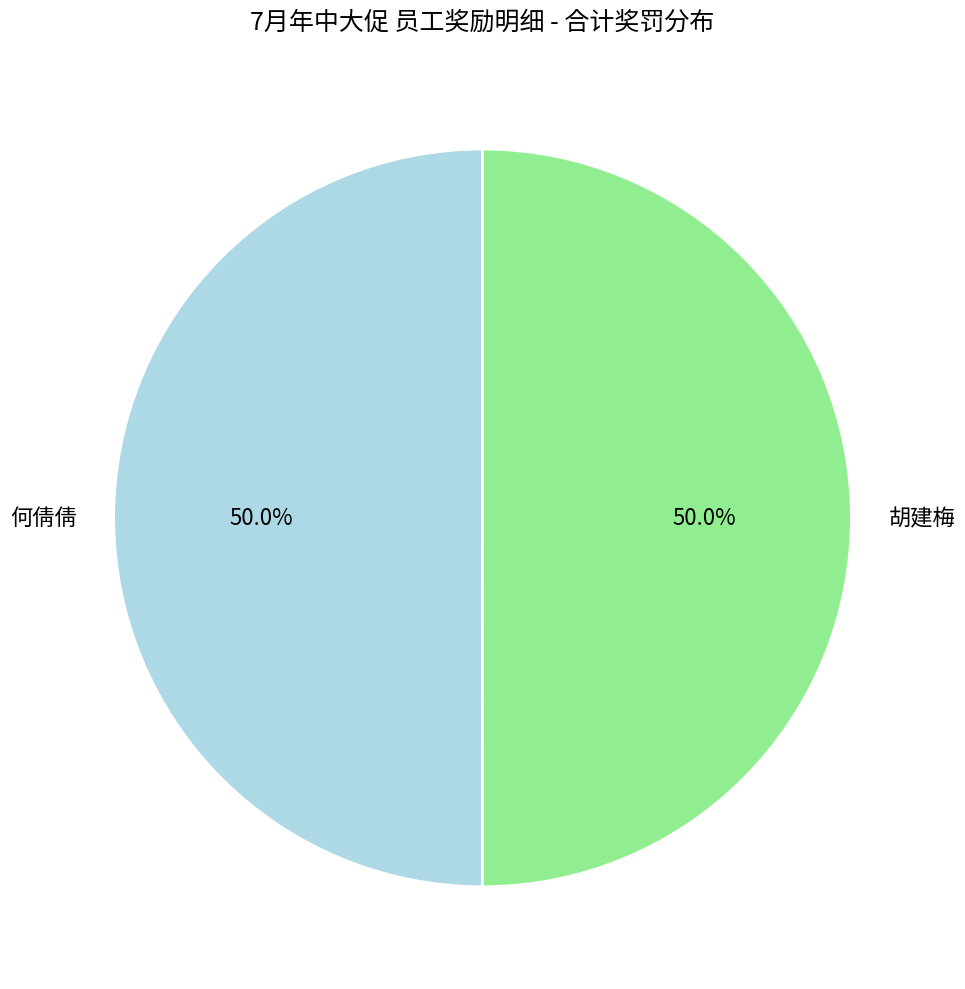

What percentage do 何倩倩 and 胡建梅 together represent?

100.0%